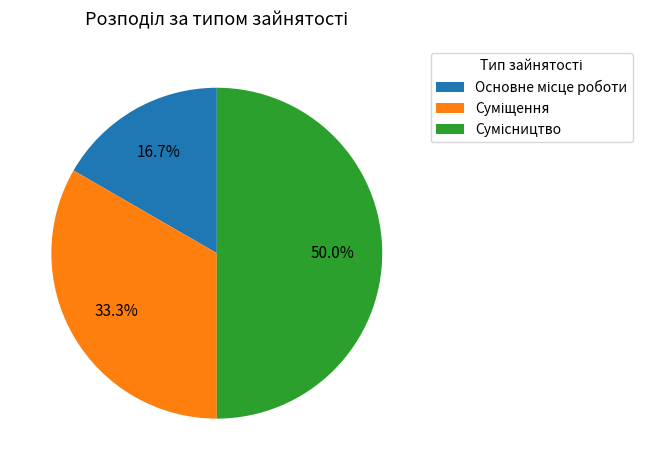

What is the largest slice in the pie chart?

Сумісництво